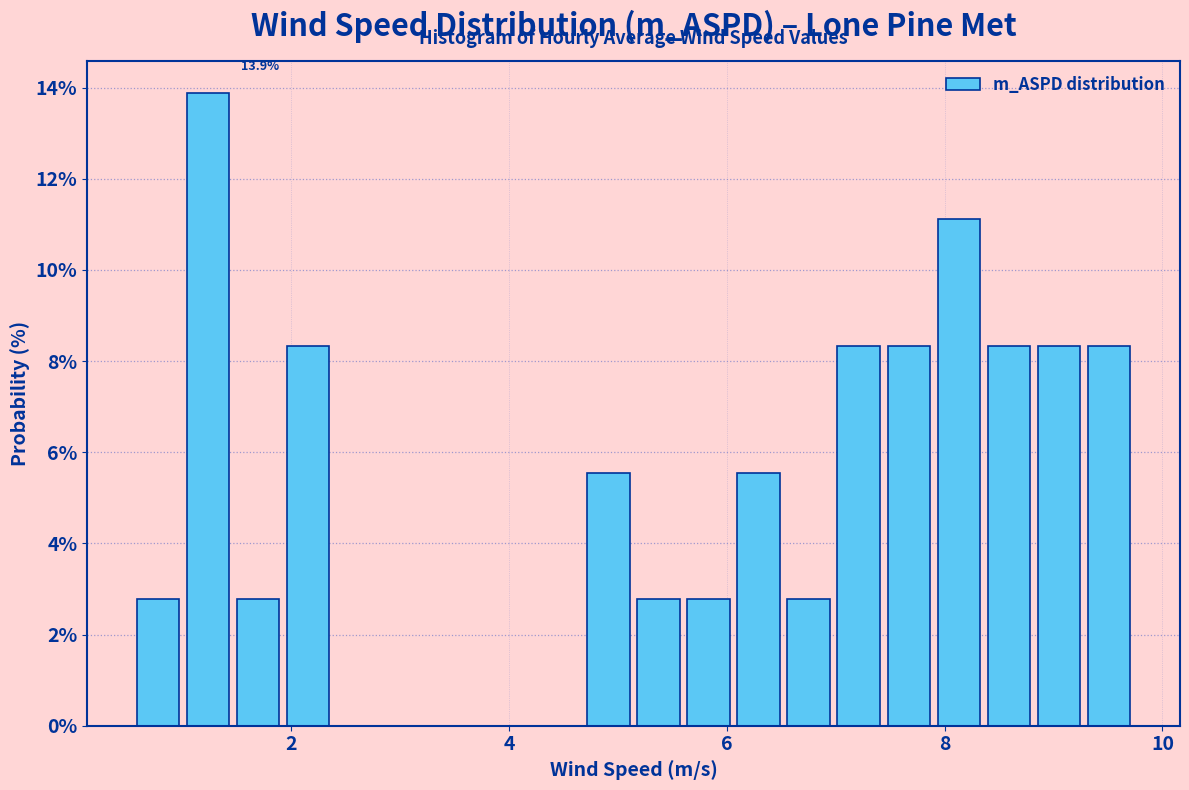

Read against the x-axis, roughly where is the centre of the tallest bar?

1.2